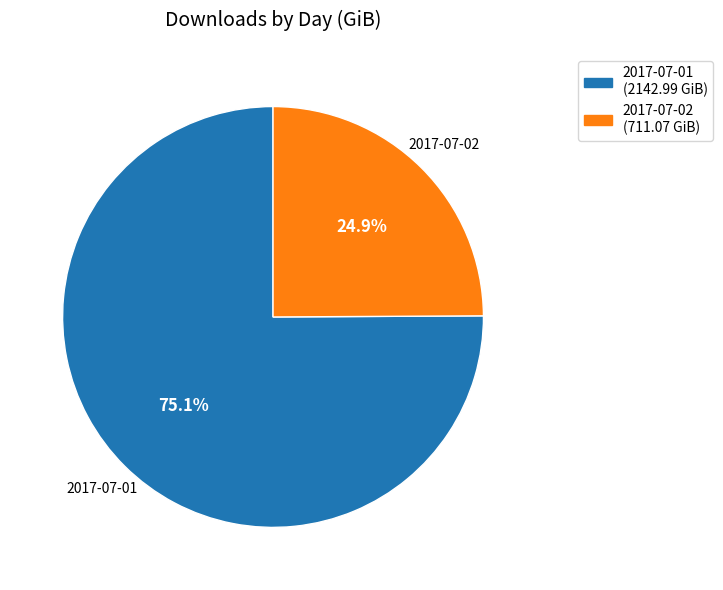

How many segments does this pie chart have?

2